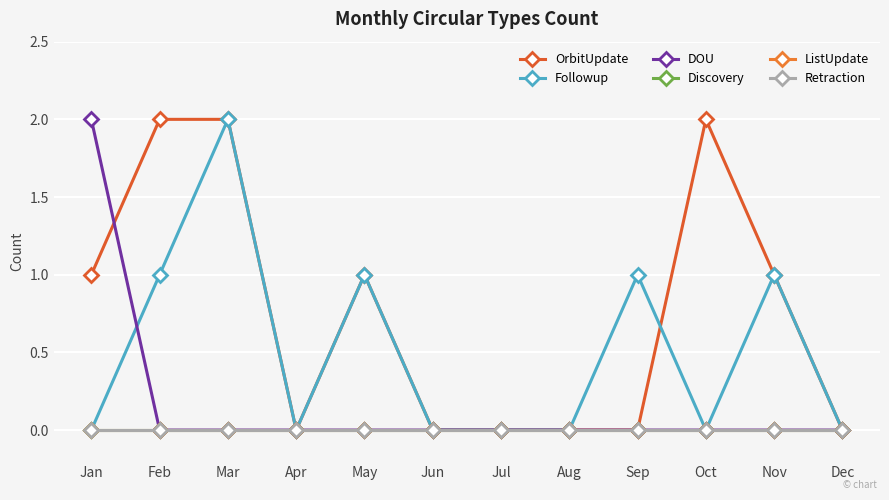

Is this an area chart (filled region under the line)?

No